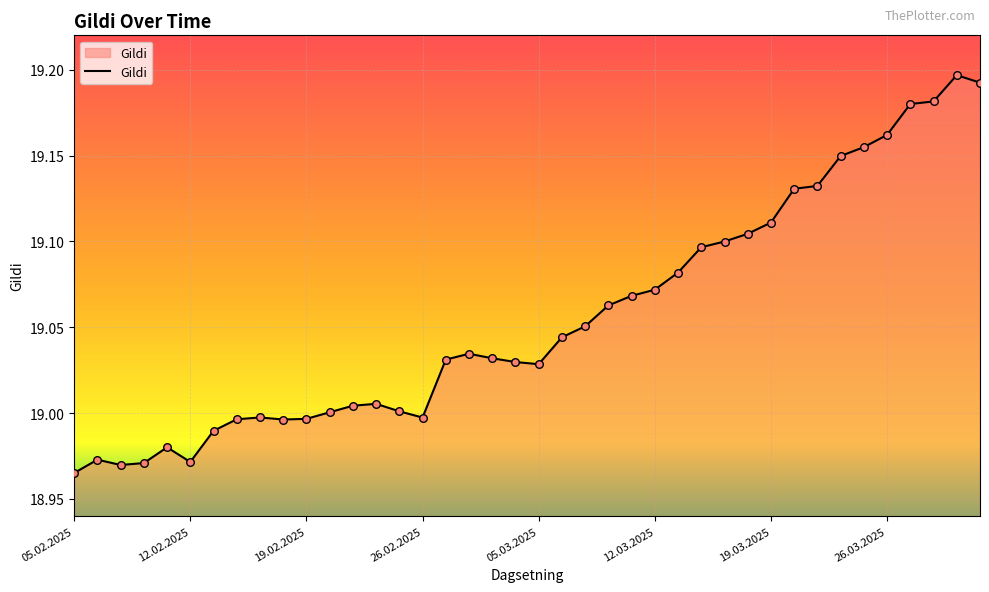

How many lines are shown in the chart?

1